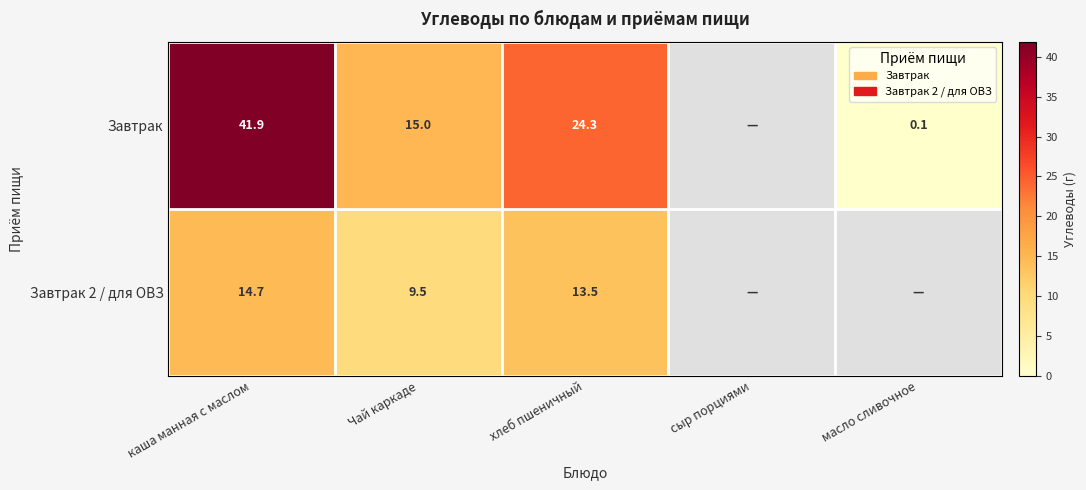

Between каша манная с маслом and Чай каркаде, which series saw the biggest shift?

Завтрак